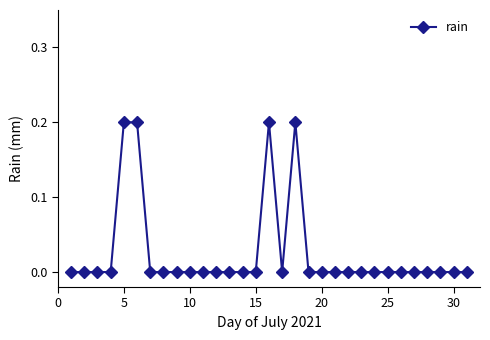

True or false: the data has more than 0 interior local peaks.

True